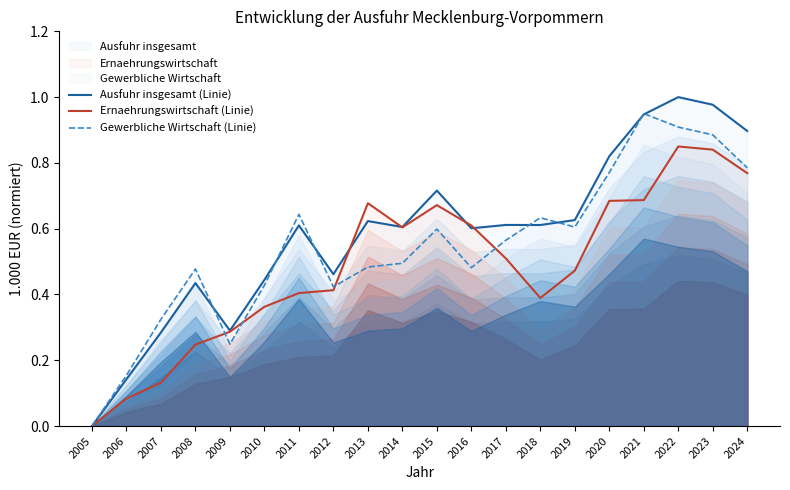

Reading left to right, list all the values displayed in this chart.

Ausfuhr insgesamt (Linie): 0.0	0.1	0.3	0.4	0.3	0.4	0.6	0.5	0.6	0.6	0.7	0.6	0.6	0.6	0.6	0.8	0.9	1.0	1.0	0.9
Ernaehrungswirtschaft (Linie): 0.0	0.1	0.1	0.2	0.3	0.4	0.4	0.4	0.7	0.6	0.7	0.6	0.5	0.4	0.5	0.7	0.7	0.8	0.8	0.8
Gewerbliche Wirtschaft (Linie): 0.0	0.2	0.3	0.5	0.2	0.4	0.6	0.4	0.5	0.5	0.6	0.5	0.6	0.6	0.6	0.8	0.9	0.9	0.9	0.8